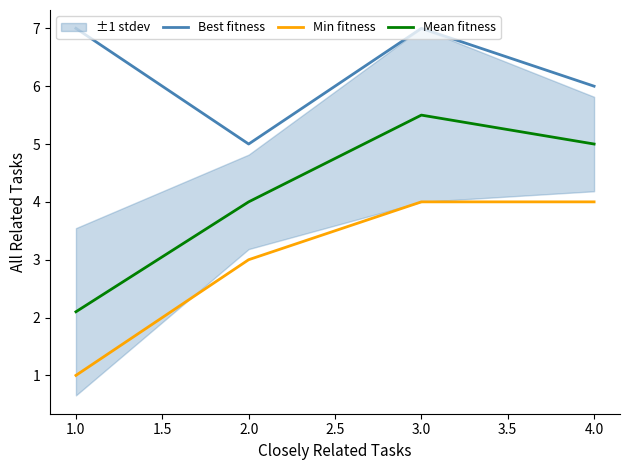

Reading left to right, extract all data points from this chart.

Best fitness: 7.0	5.0	7.0	6.0
Min fitness: 1.0	3.0	4.0	4.0
Mean fitness: 2.1	4.0	5.5	5.0